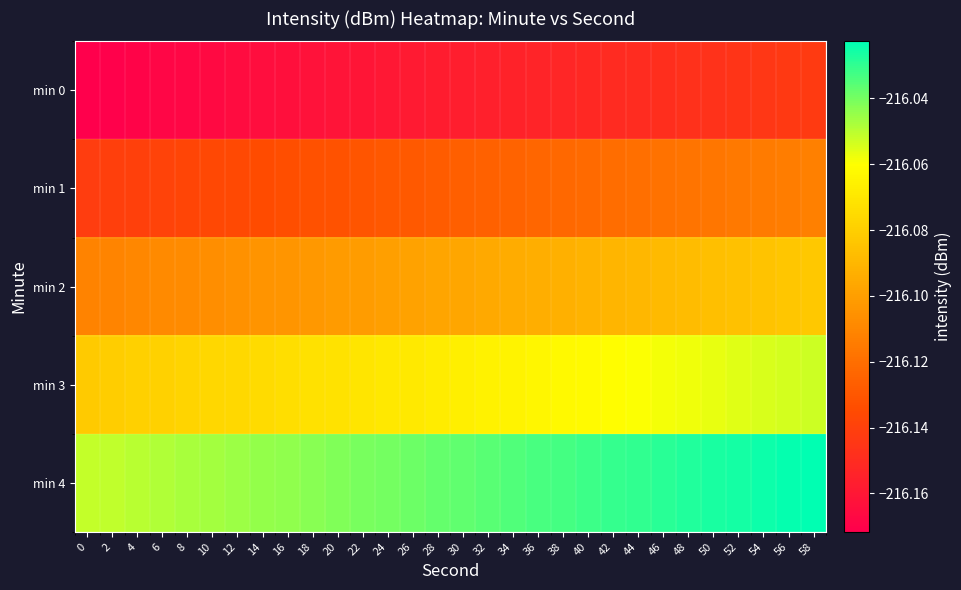

List the series in order of their overall mean, highest first.

min 4, min 3, min 2, min 1, min 0